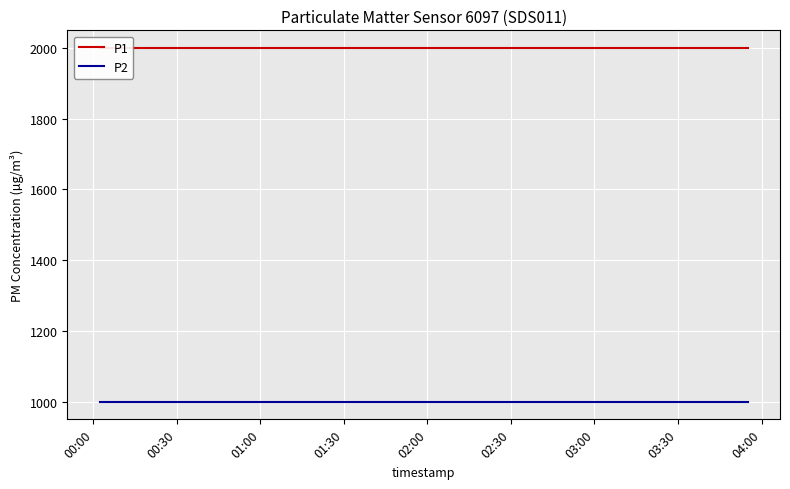

What is the average value of the P2 series?

999.9